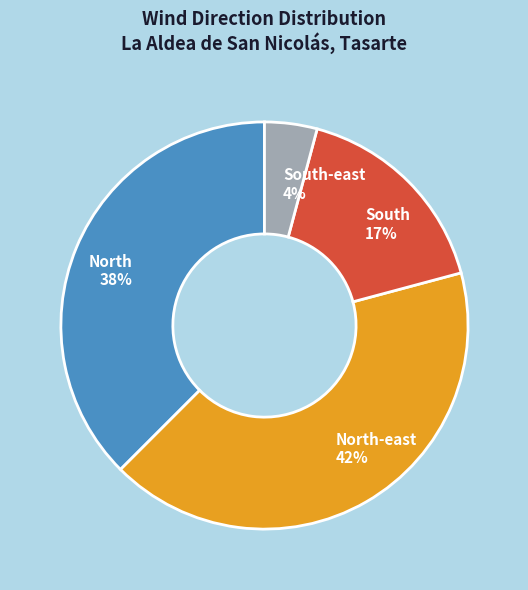

To the nearest percent, what is the difference between the largest and smallest slice percentages?

38%